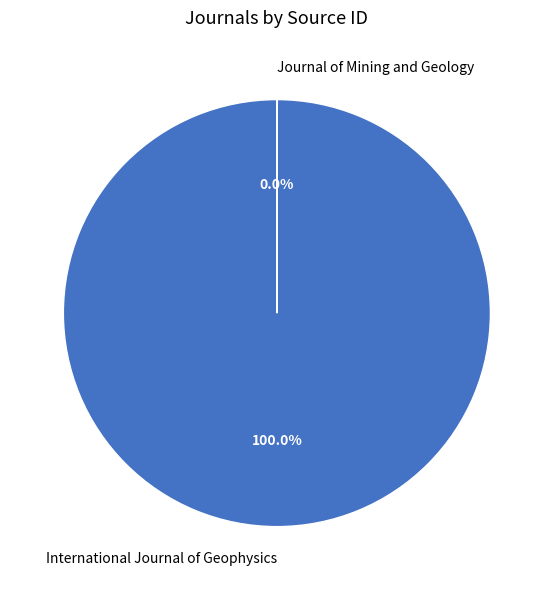

Which has a higher value, Journal of Mining and Geology or International Journal of Geophysics?

International Journal of Geophysics